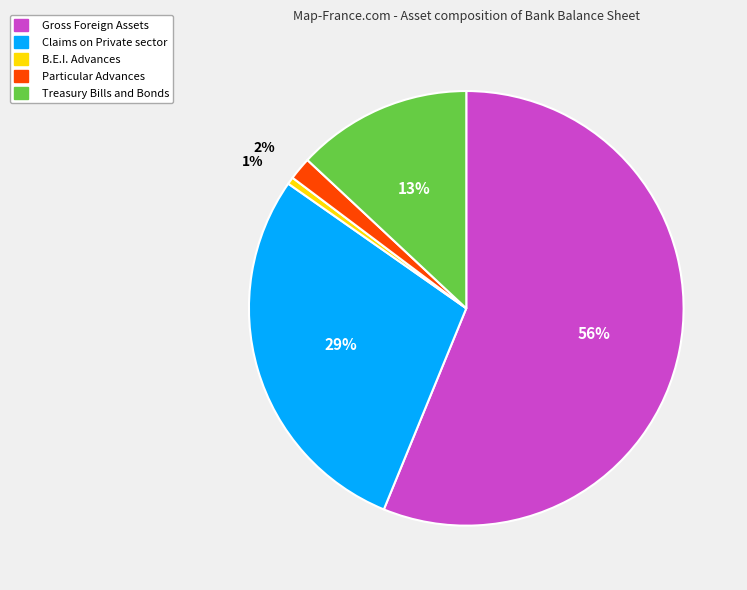

Is there a majority slice in this chart?

Yes